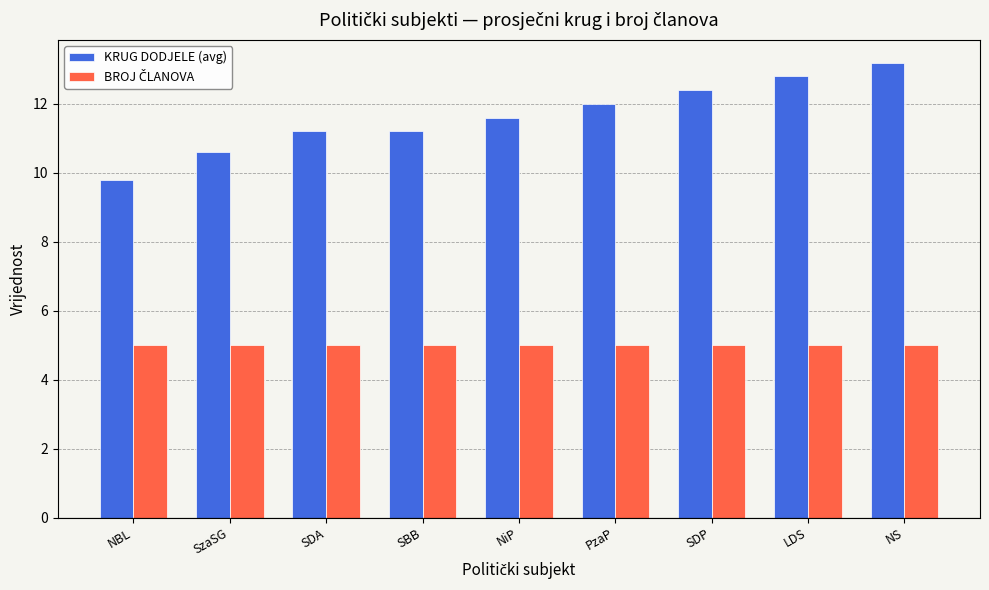

At how many categories does at least one series exceed 5?

9